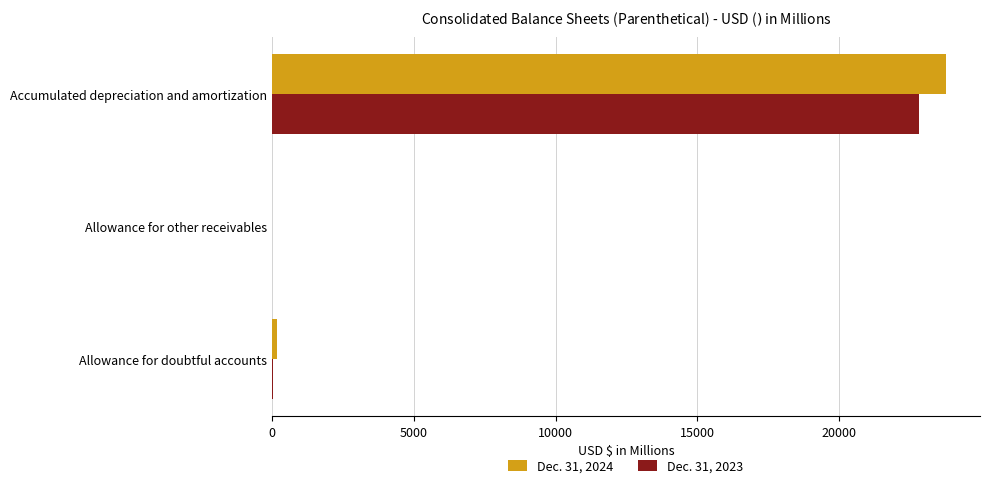

What is the greatest value displayed?

23777